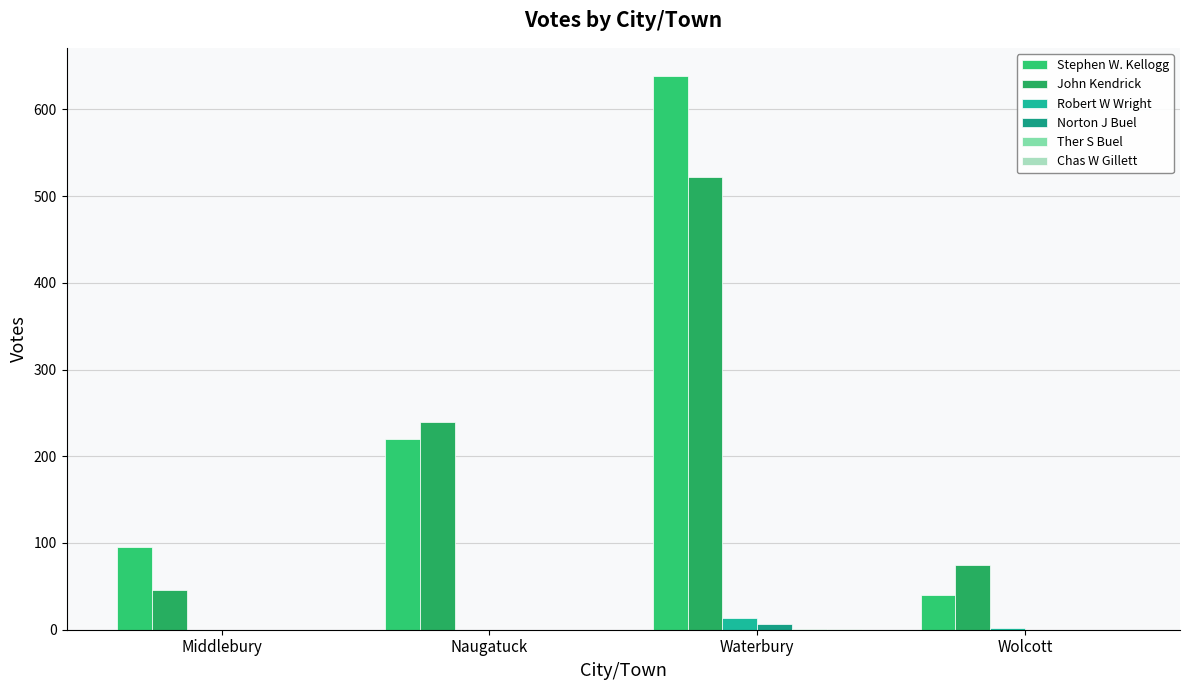

Is it true that Stephen W. Kellogg equals 46 at Naugatuck?

False